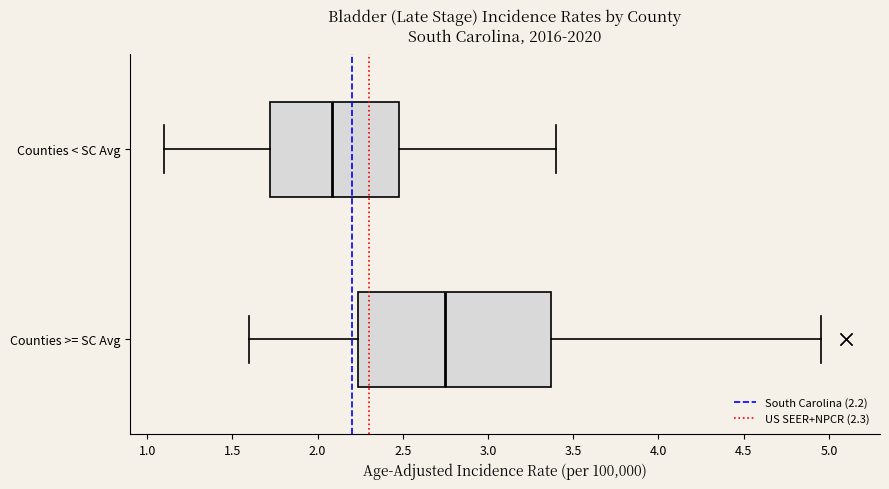

Comparing the boxes themselves (not the whiskers), which one is the widest?

Counties >= SC Avg